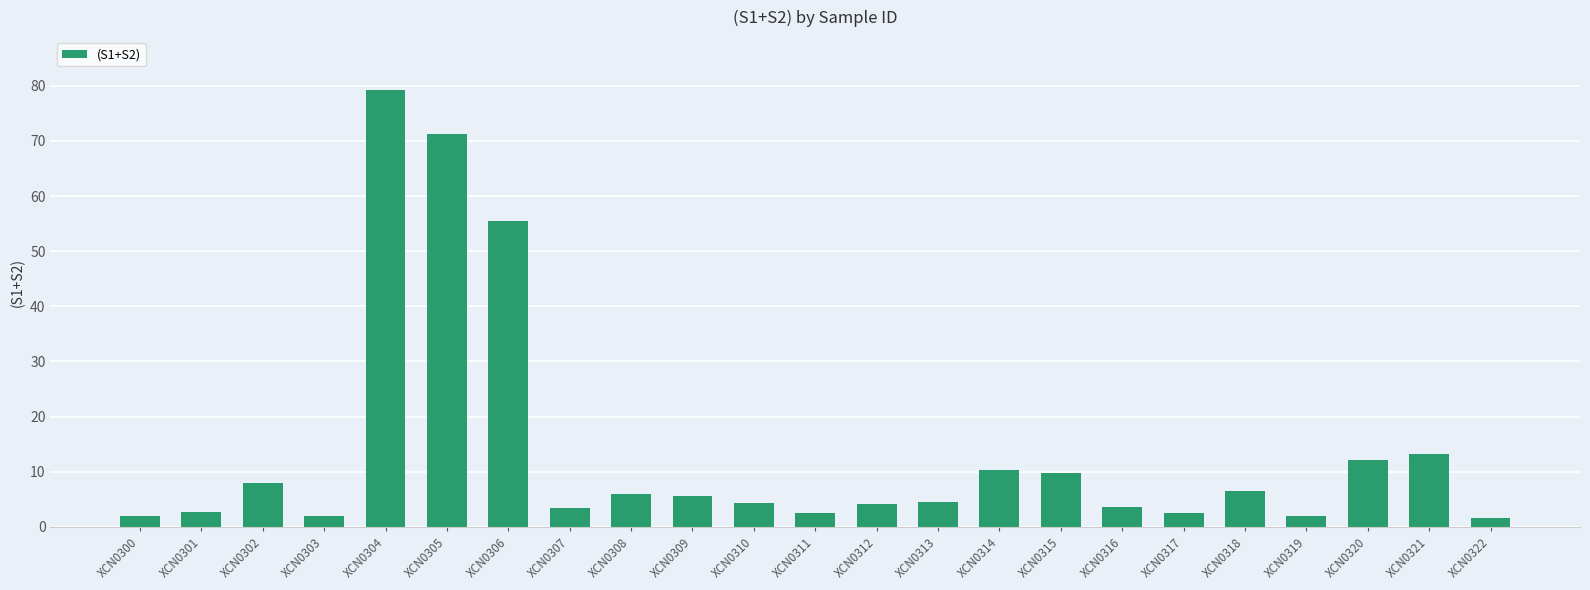

Which category has the highest value across all series?

XCN0304